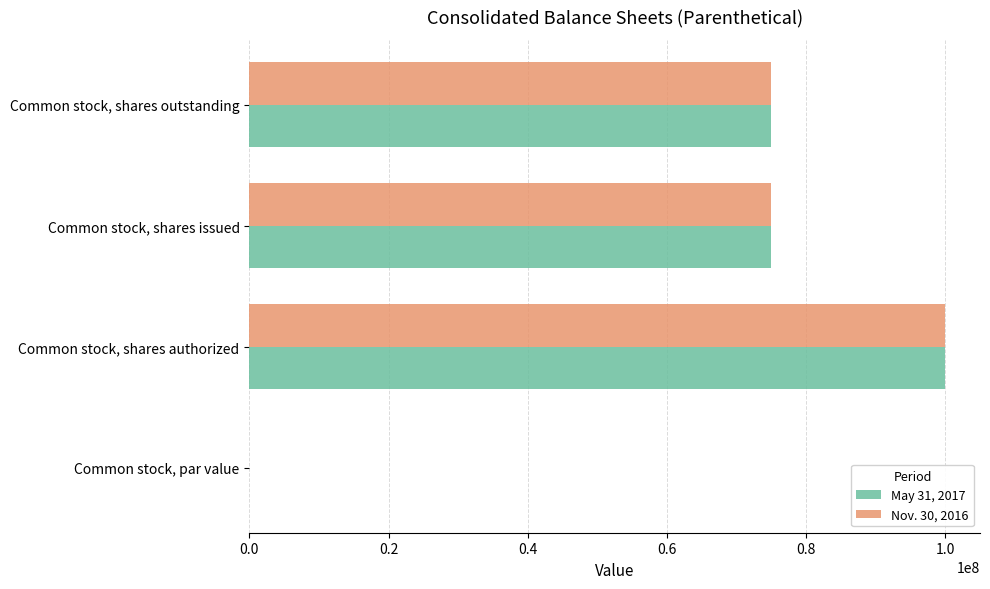

The value of Nov. 30, 2016 at Common stock, shares outstanding is 75000000.0. True or false?

True